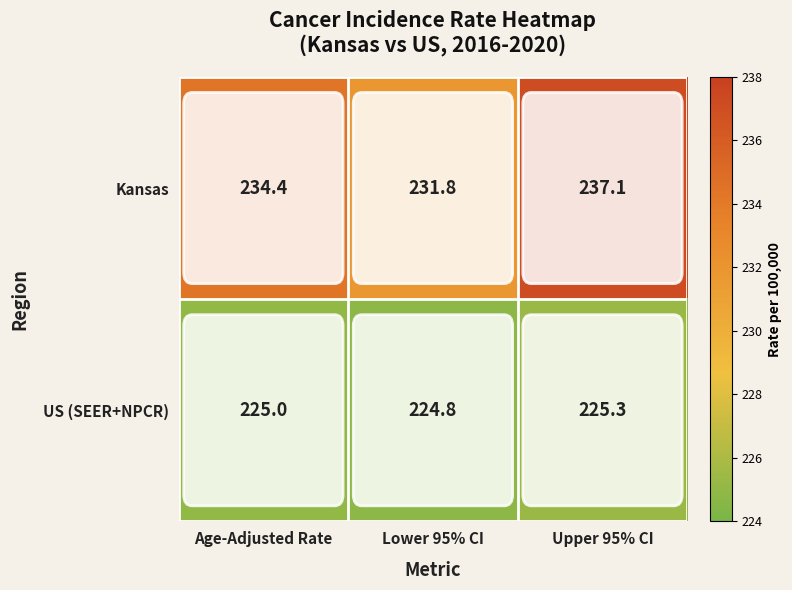

How many categories are shown in the chart?

3